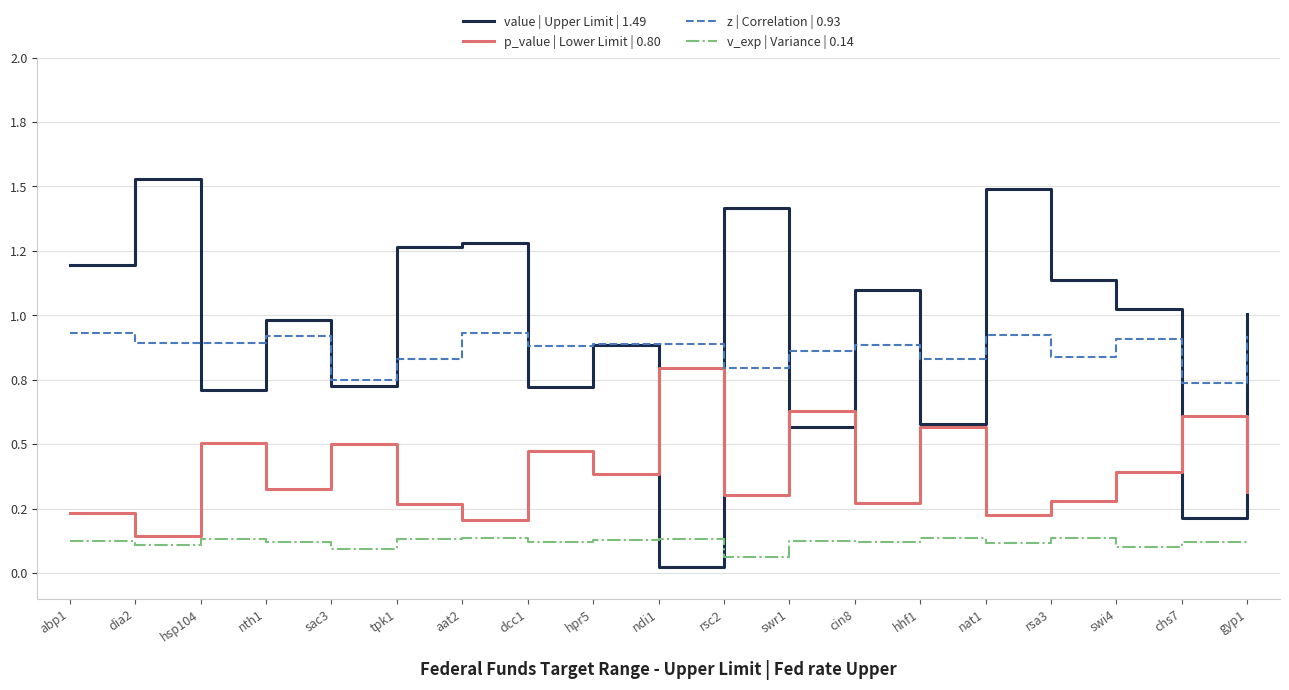

What value does the value | Upper Limit | 1.49 series have at abp1?

1.2